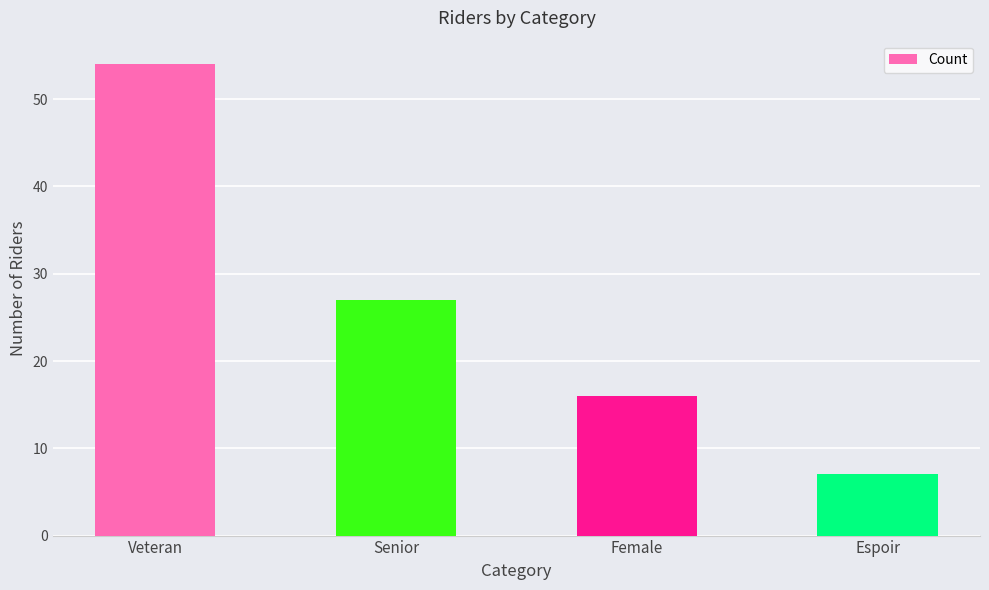

List the labels in order of value, smallest first.

Espoir, Female, Senior, Veteran